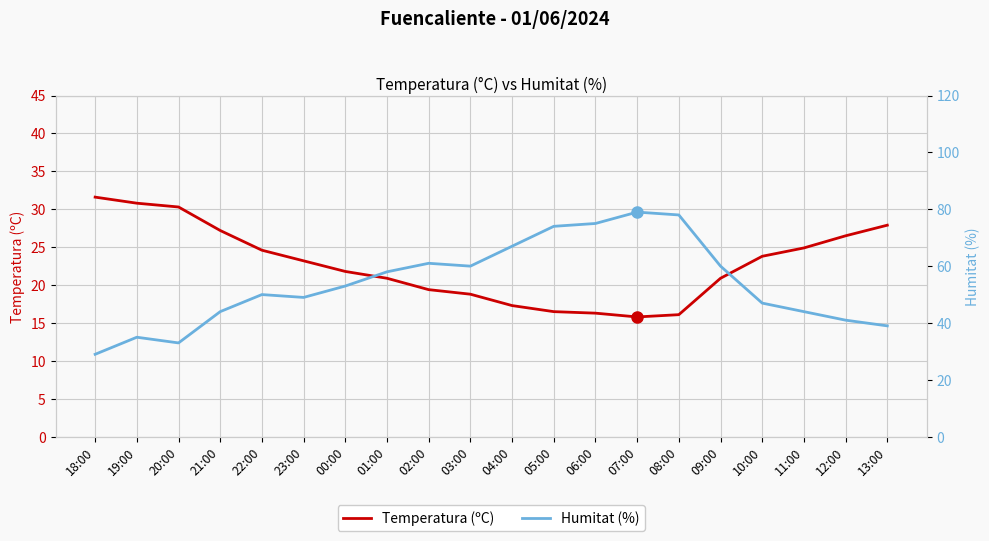

What is the label of the 10th point from the left?

03:00